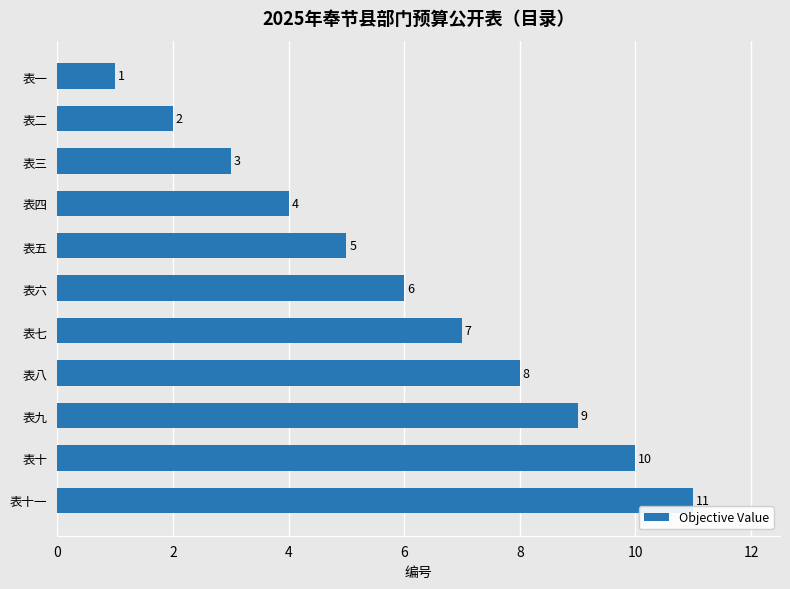

What is the change in value from 表三 to 表十?

+7